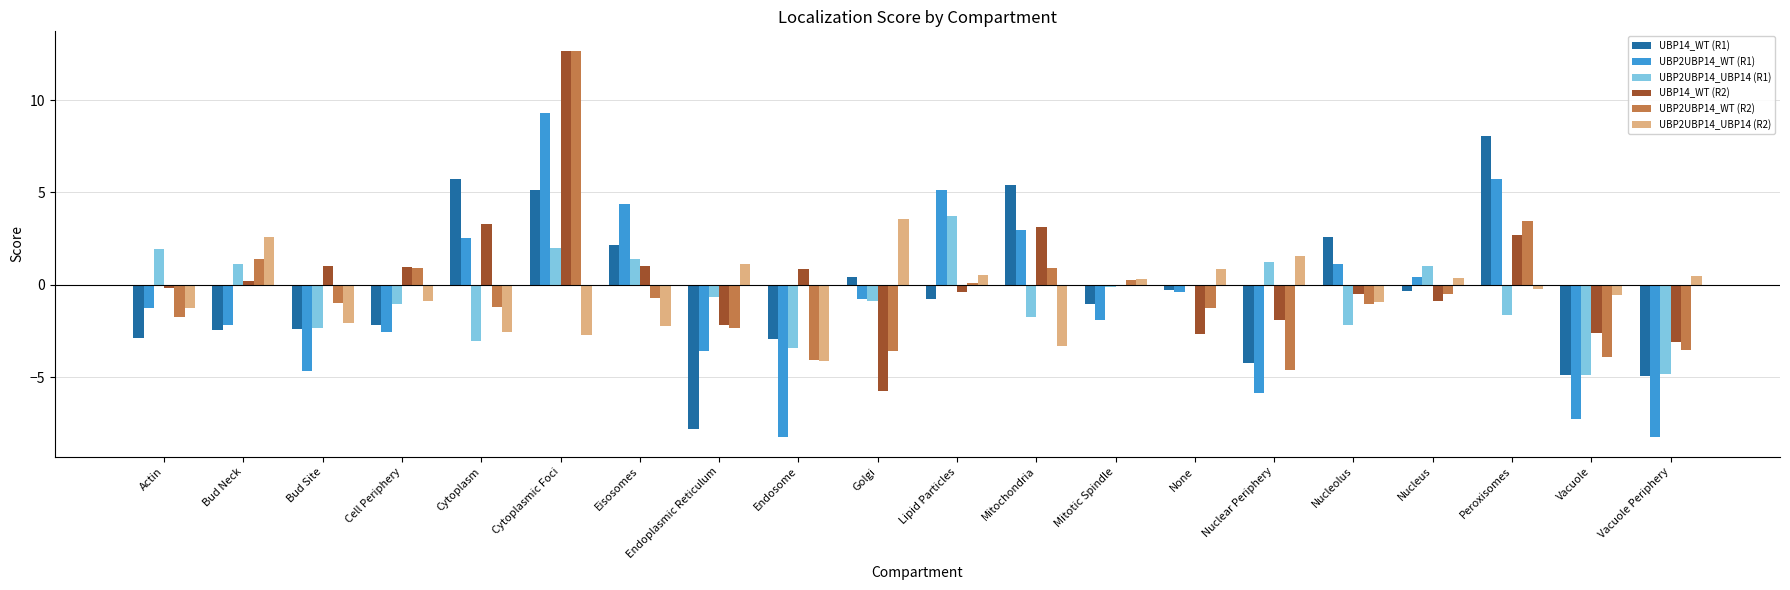

What are all the series names shown in the legend?

UBP14_WT (R1), UBP2UBP14_WT (R1), UBP2UBP14_UBP14 (R1), UBP14_WT (R2), UBP2UBP14_WT (R2), UBP2UBP14_UBP14 (R2)